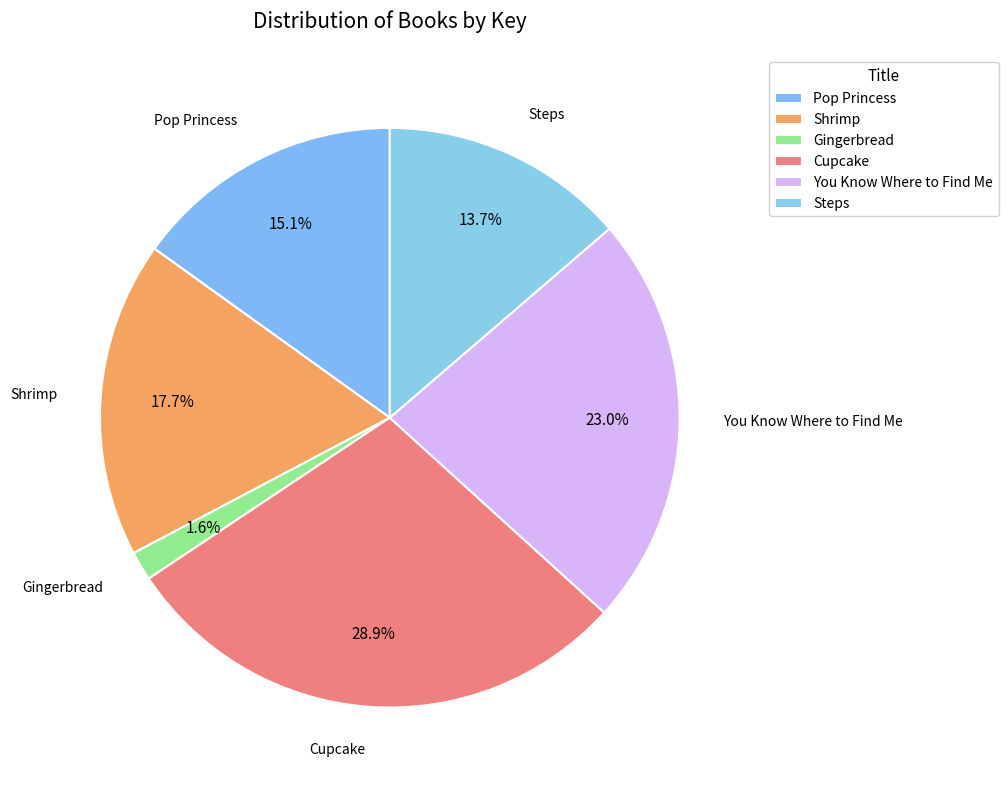

To the nearest percent, what portion does Shrimp represent?

18%